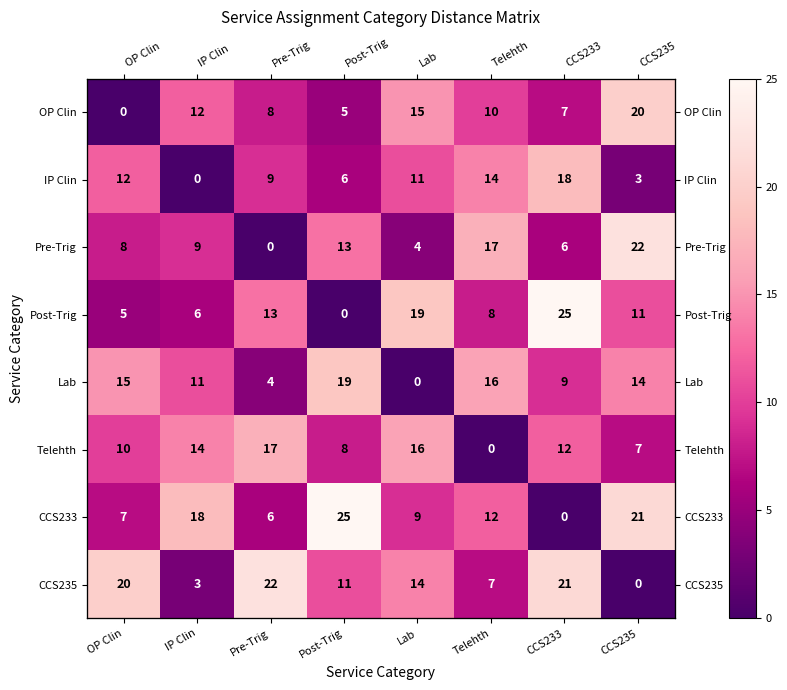

List the labels in order of Lab value, smallest first.

Lab, Pre-Trig, CCS233, IP Clin, CCS235, OP Clin, Telehth, Post-Trig